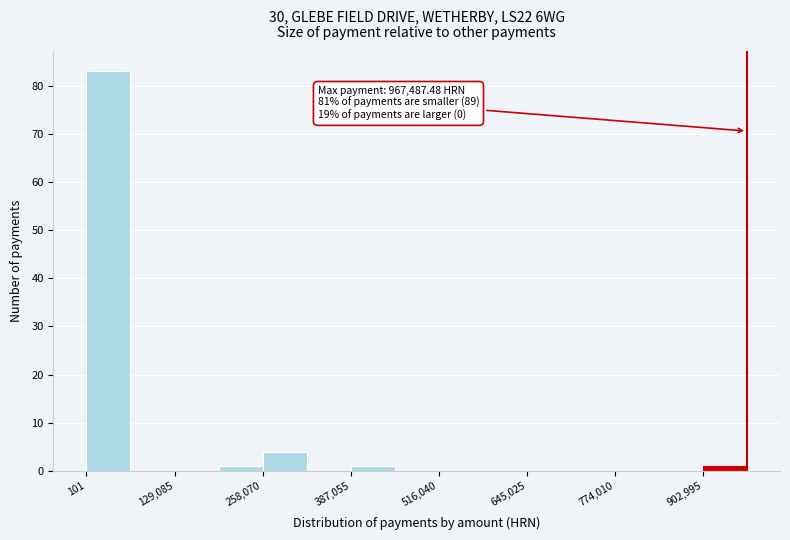

Around what value on the x-axis is the tallest bar? Give the approximate position of its centre, as read against the axis.

40000